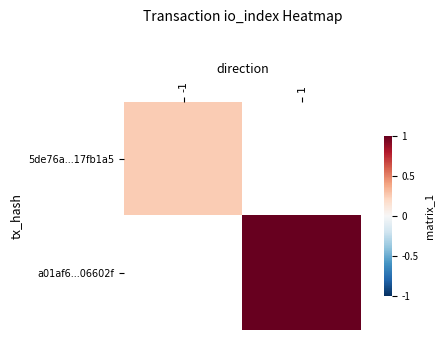

Which has a higher value, -1 or 1?

1